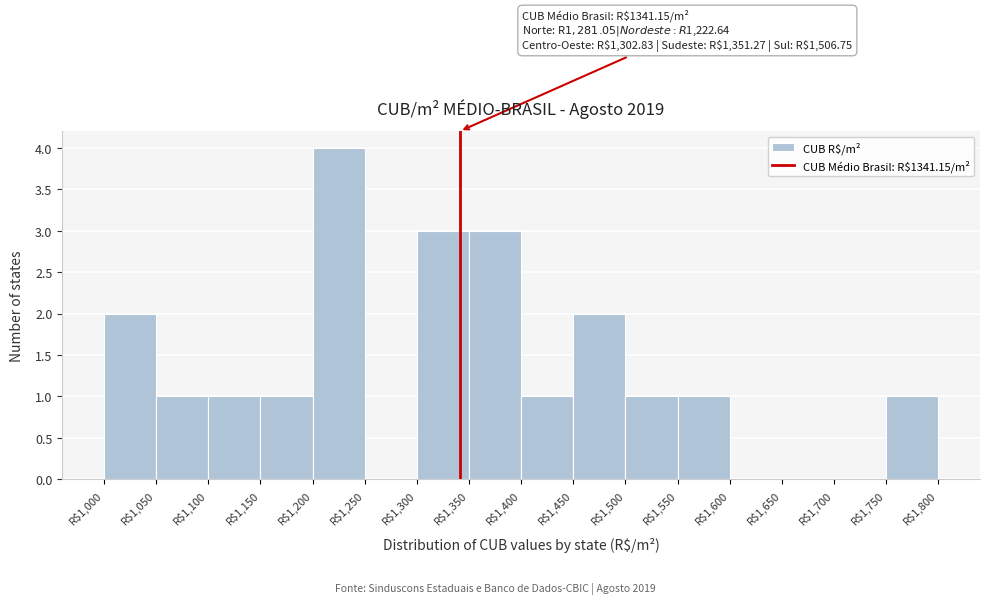

Over which range of the x-axis is the bar tallest?

1200 to 1250